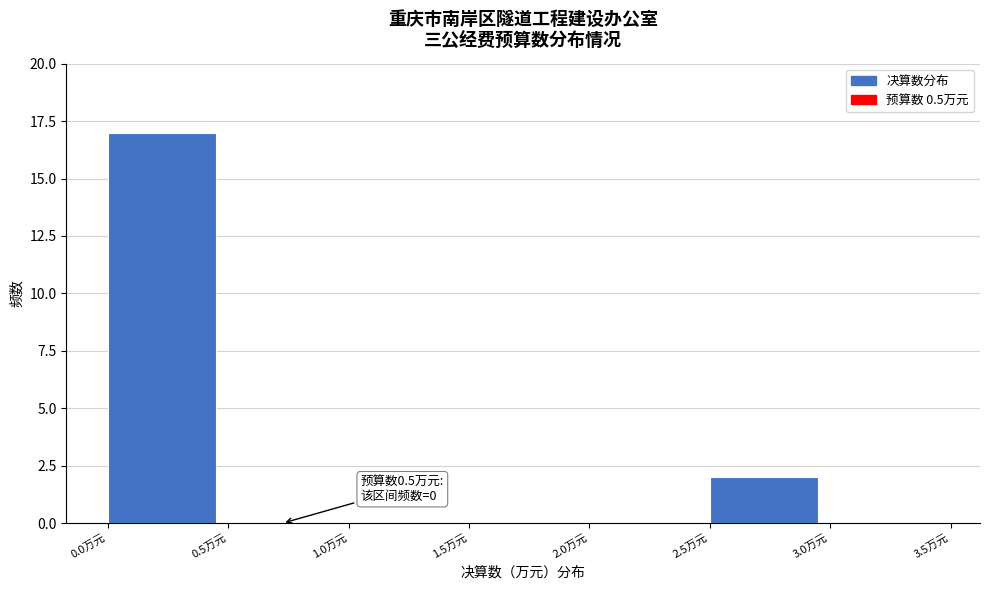

Which range on the x-axis has the tallest bar?

0.0 to 0.5